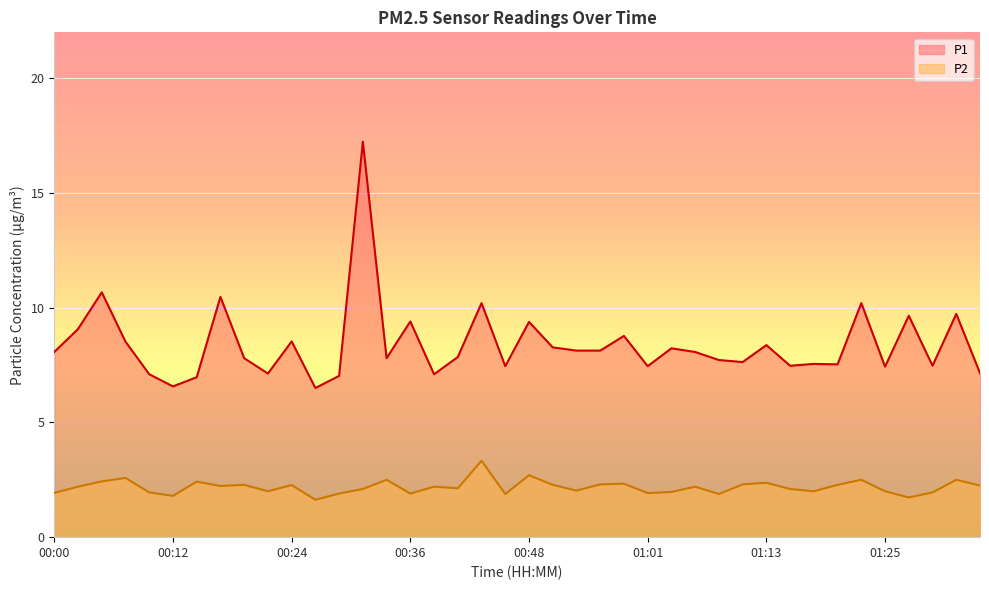

Does the chart display data point markers on the line(s)?

No